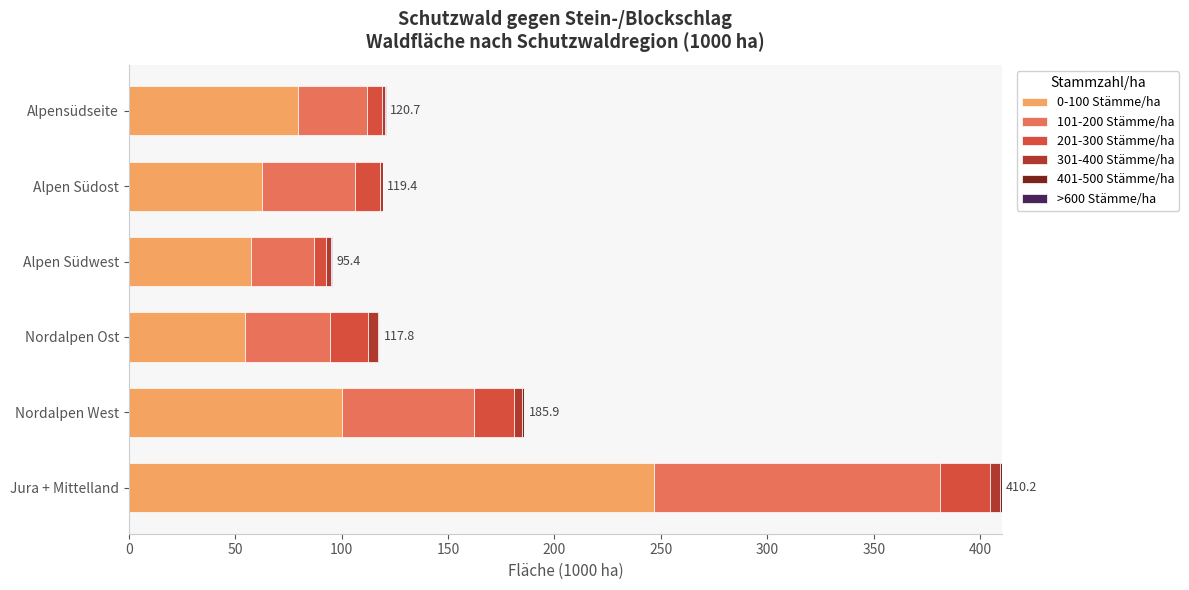

Which category has the highest value in the 0-100 Stämme/ha series?

Jura + Mittelland